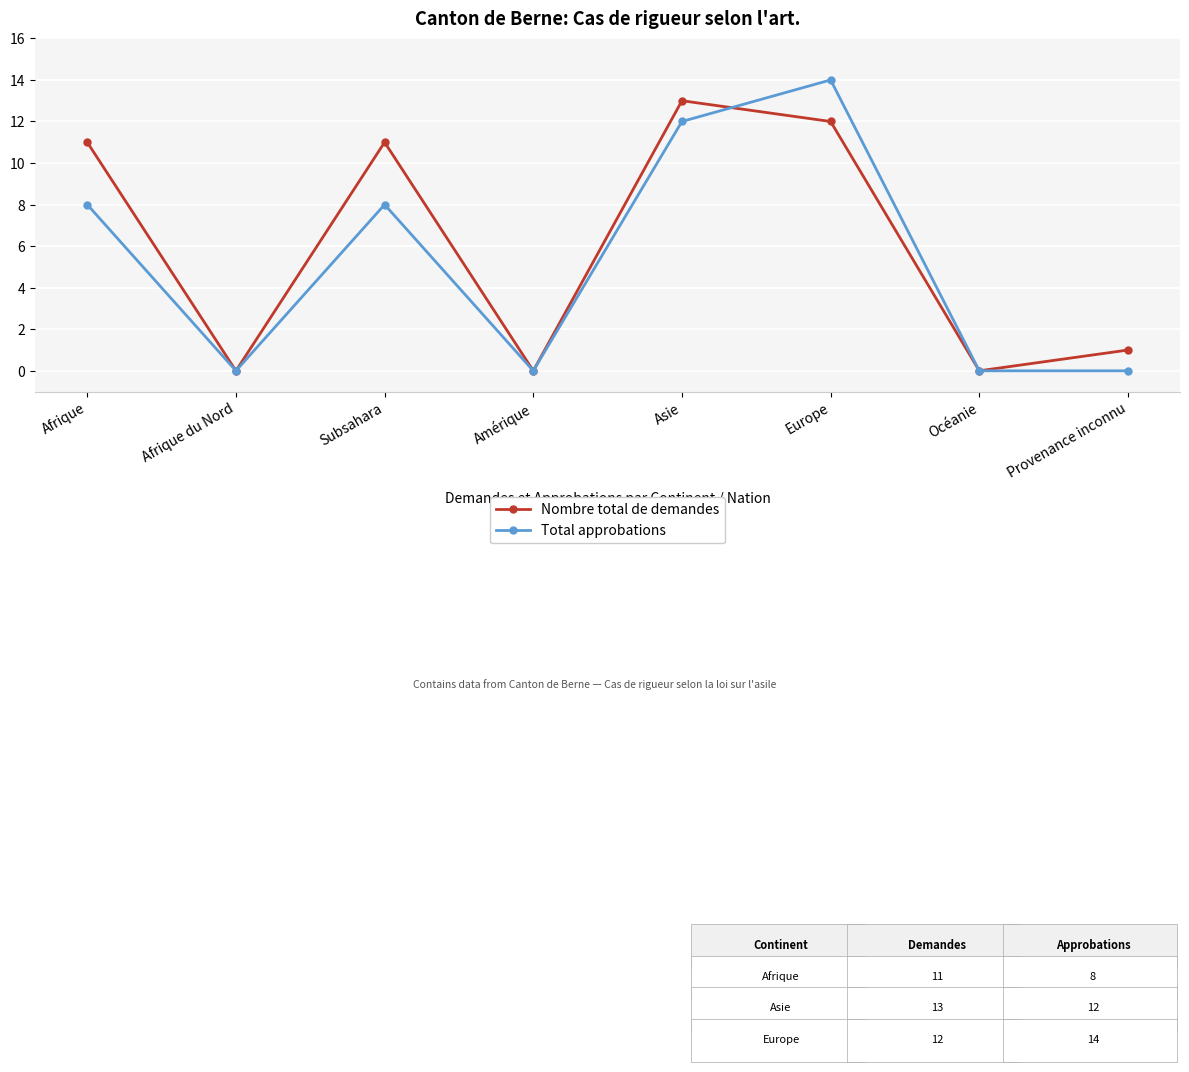

What are all the series names shown in the legend?

Nombre total de demandes, Total approbations